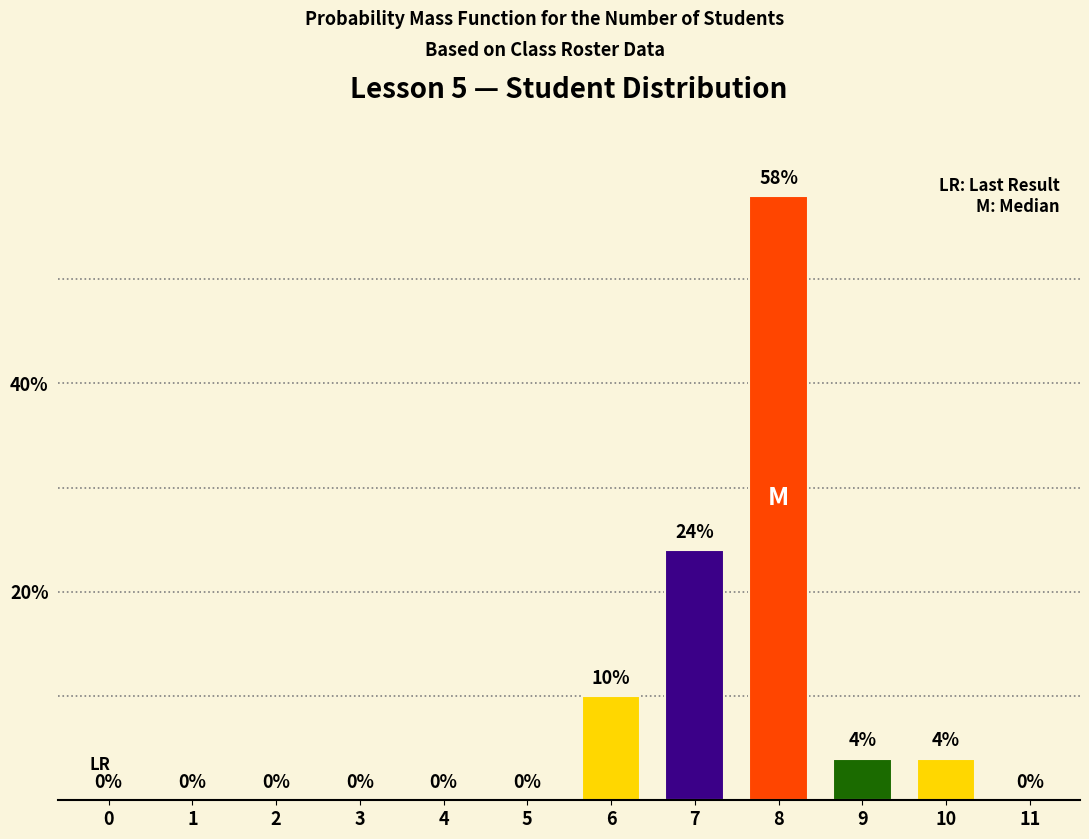

Reading left to right, transcribe all the data shown in this chart.

0=0	1=0	2=0	3=0	4=0	5=0	6=10	7=24	8=58	9=4	10=4	11=0